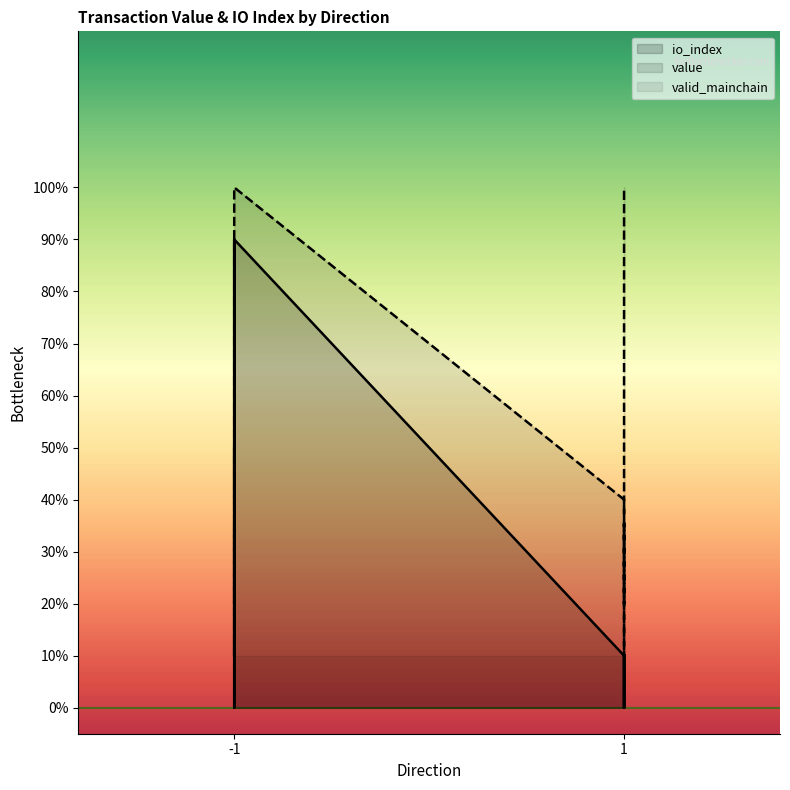

What is the maximum value for io_index?

9.0